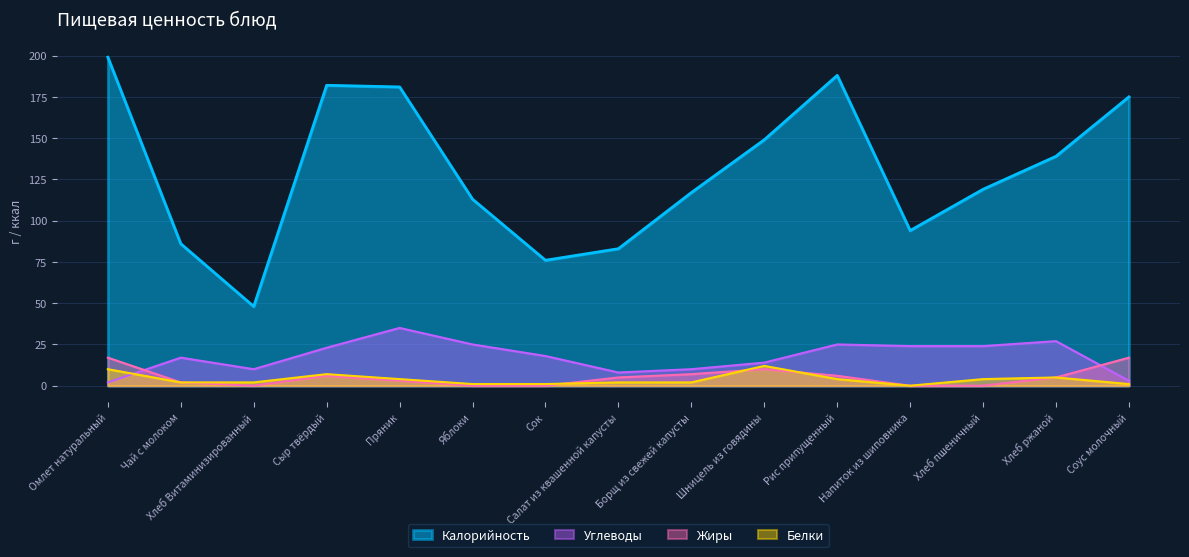

True or false: Жиры and Калорийность intersect in this chart.

False